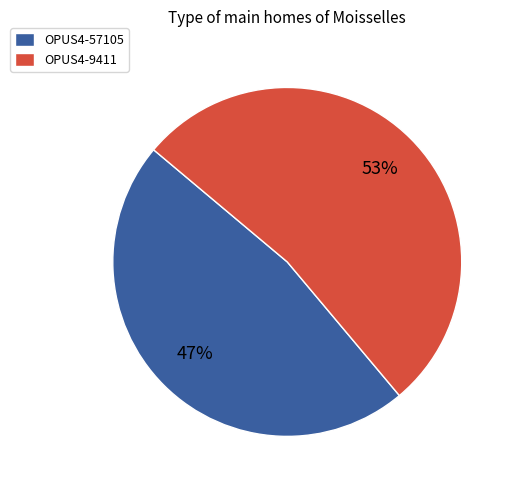

What is the ratio of the value at OPUS4-9411 to the value at OPUS4-57105?

1.1